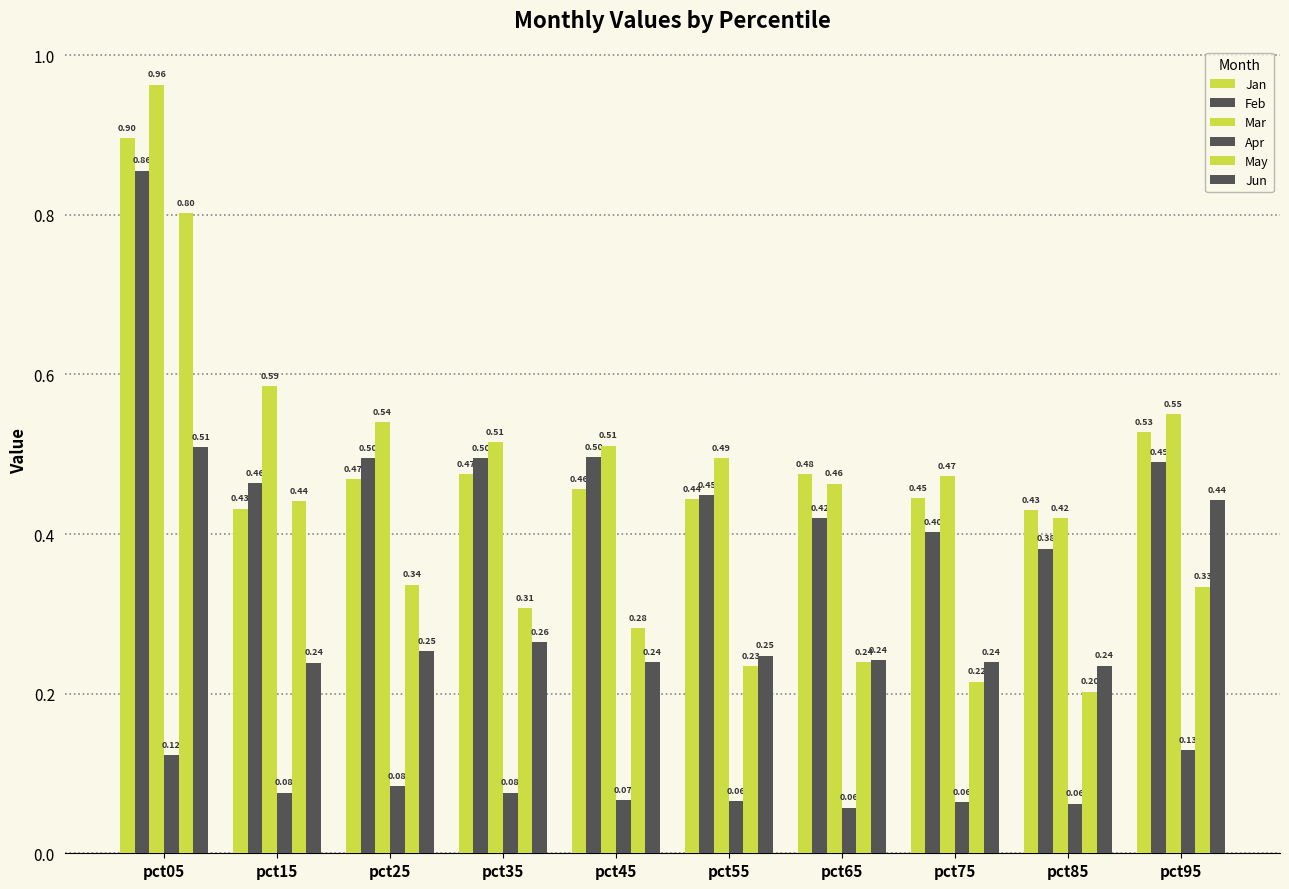

Rank the categories by Feb value from lowest to highest.

pct85, pct75, pct65, pct55, pct15, pct95, pct35, pct25, pct45, pct05